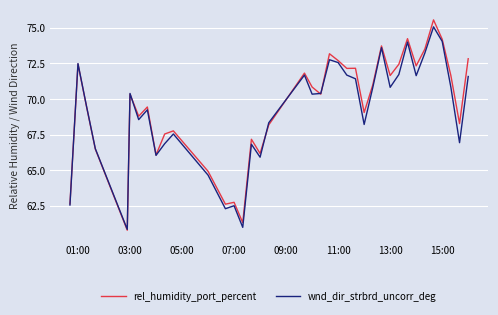

What is the minimum value shown in the chart?

60.8